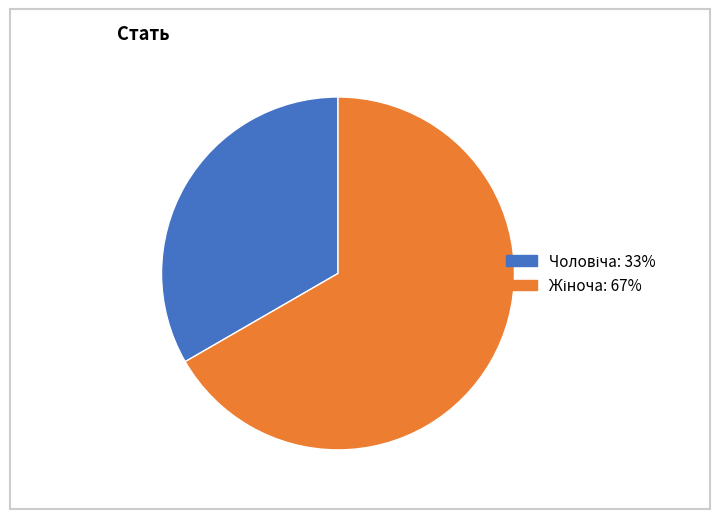

Is there a majority slice in this chart?

Yes